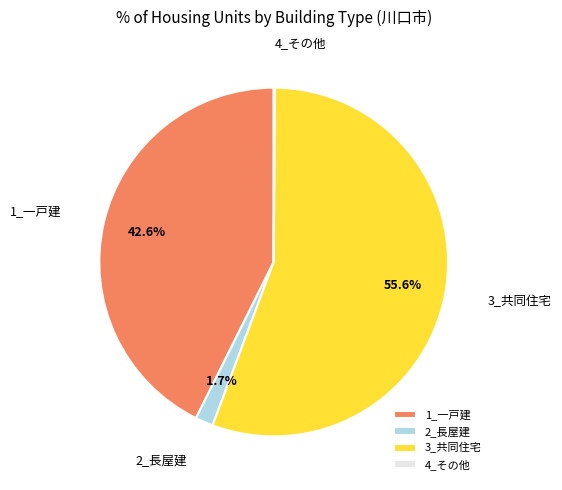

Which category has the biggest portion of the pie?

3_共同住宅